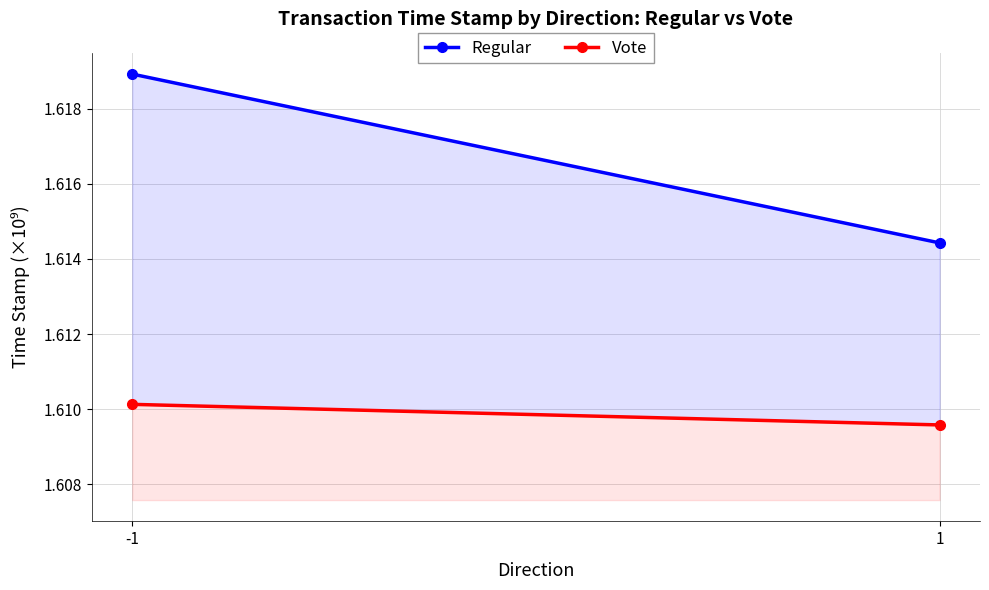

What are all the series names shown in the legend?

Regular, Vote